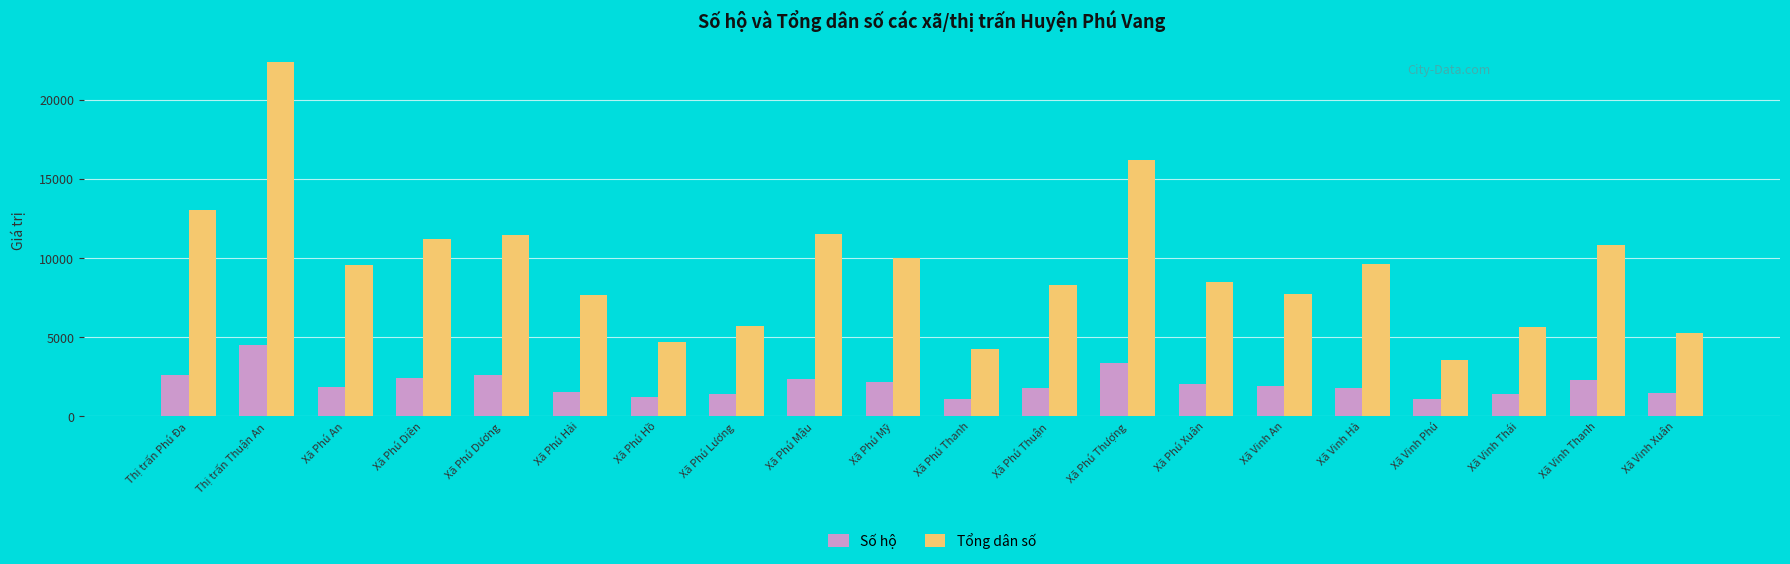

How many series are shown in this chart?

2